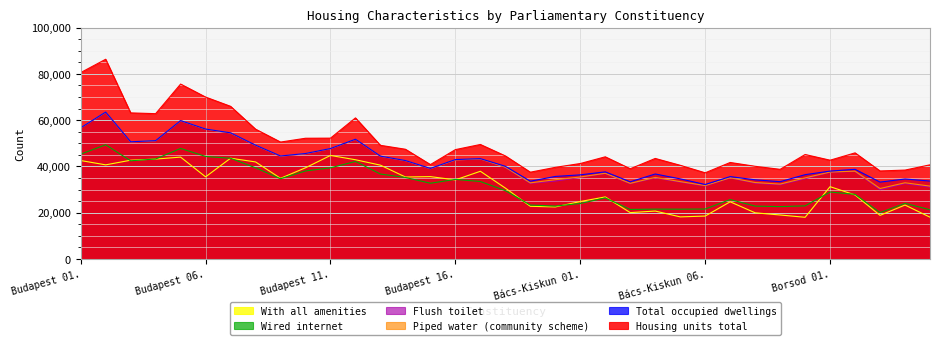

True or false: Flush toilet and Total occupied dwellings cross at least once.

False